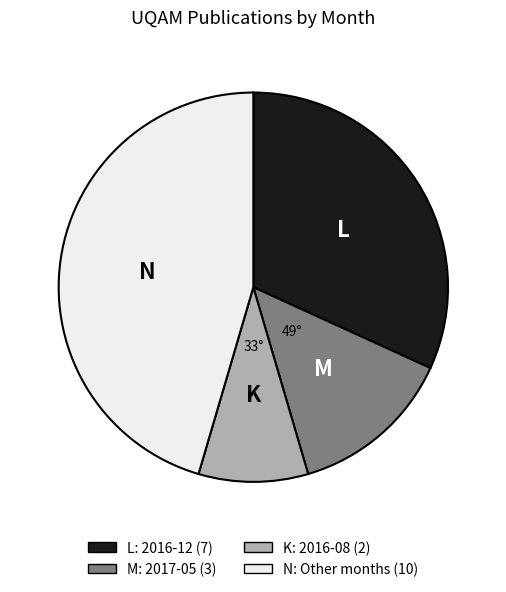

Is there any slice that represents more than half of the pie?

No